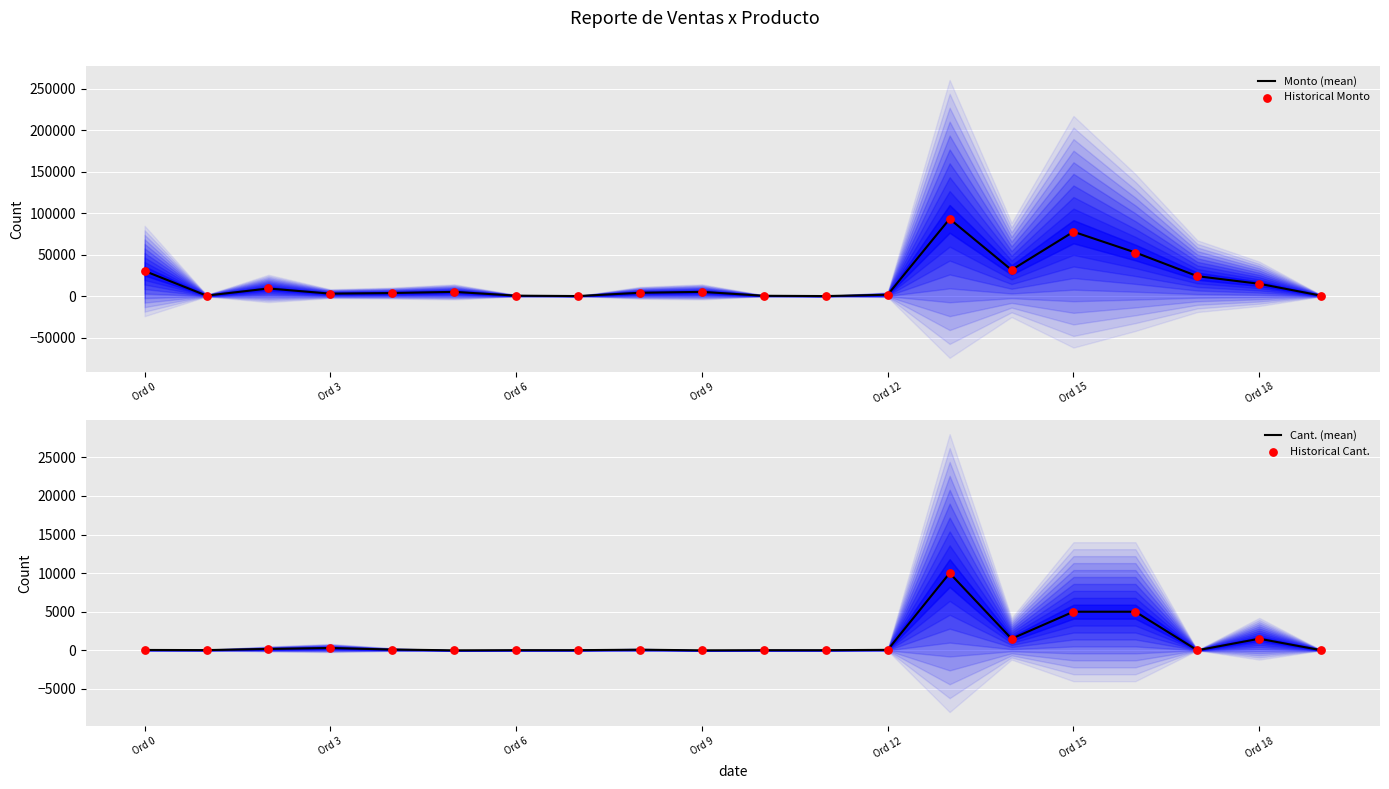

At which category is the sum across all series the highest?

13